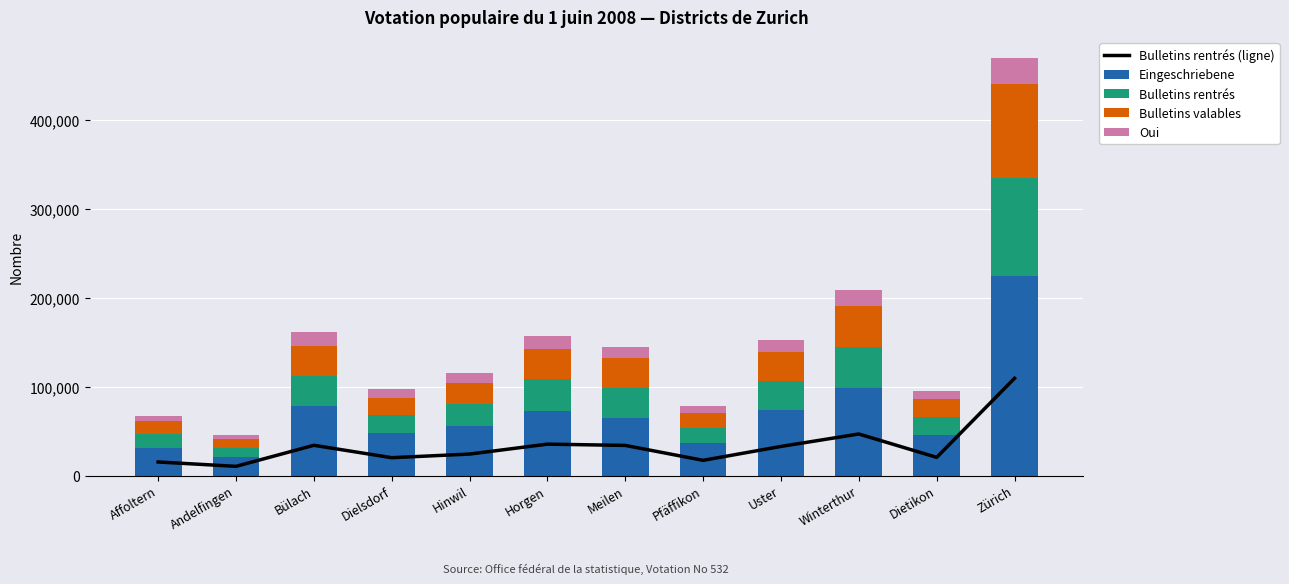

At which label does Eingeschriebene reach its peak?

Zürich